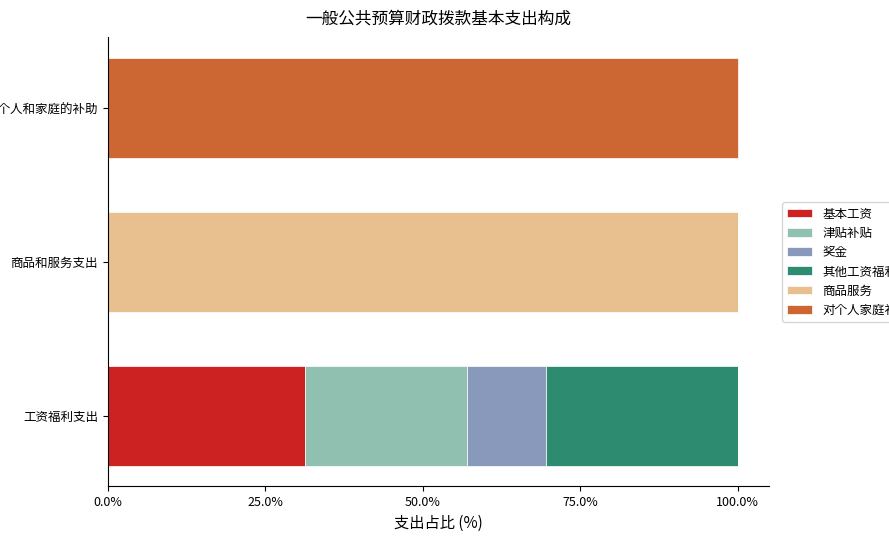

True or false: 基本工资 has a value of 31.4 at 工资福利支出.

True